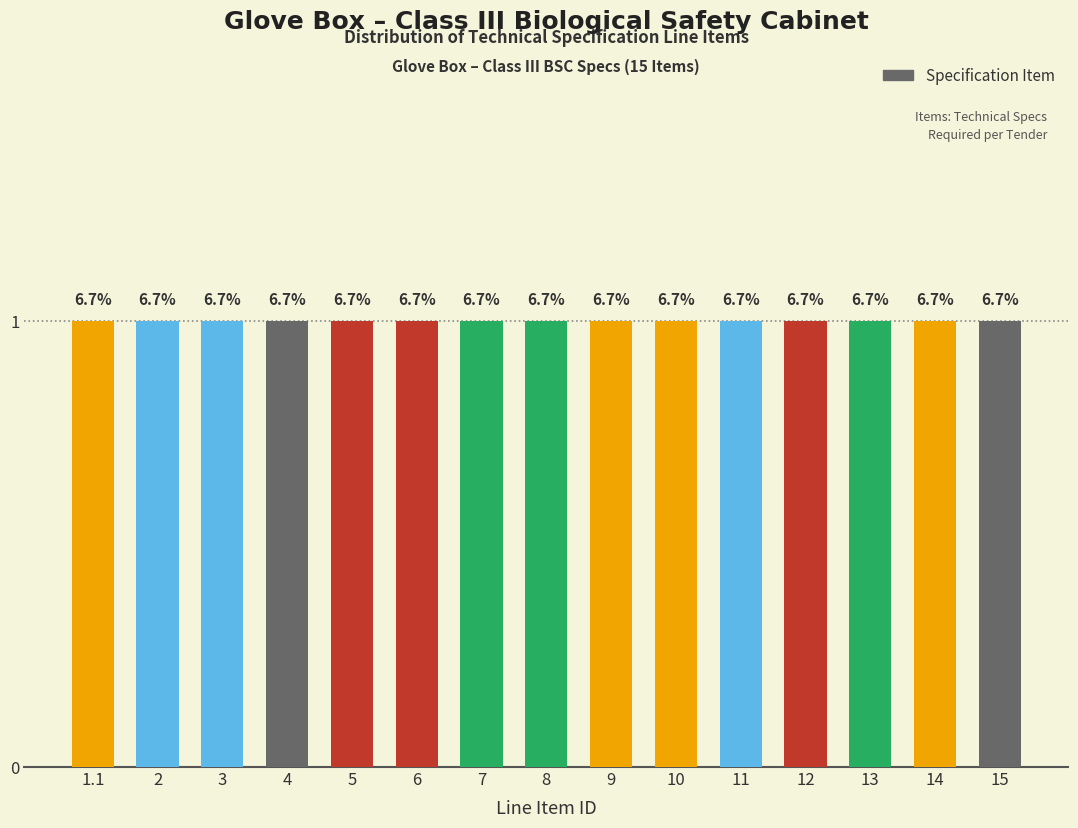

What is the approximate value at 8, to the nearest 10?

10